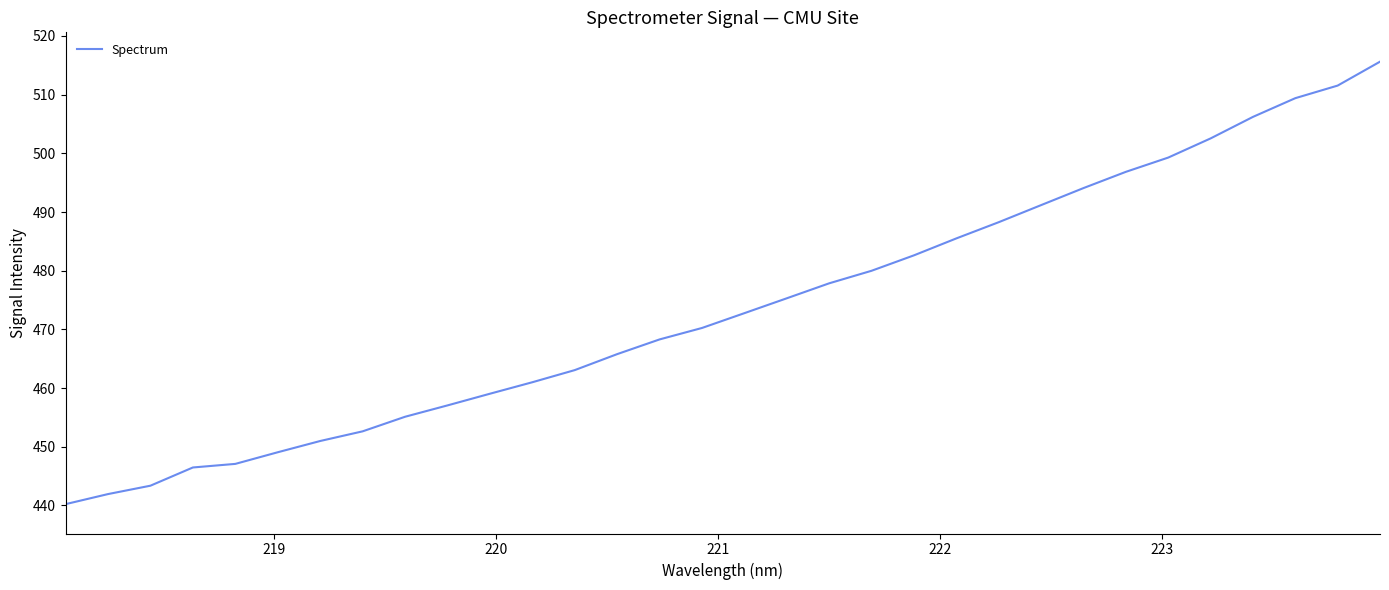

What is the minimum value shown in the chart?

440.2